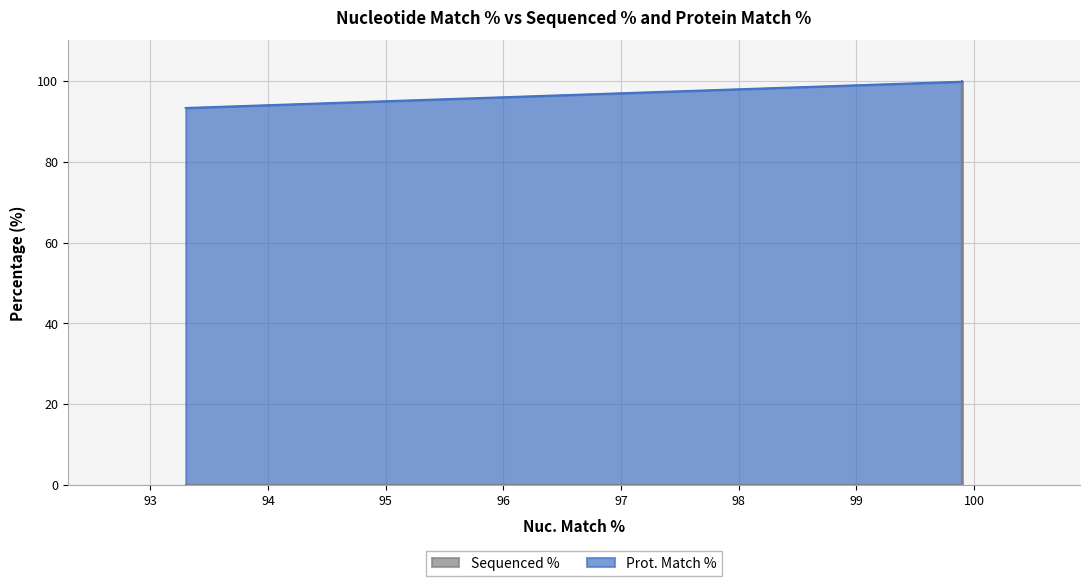

How many categories are shown in the chart?

5